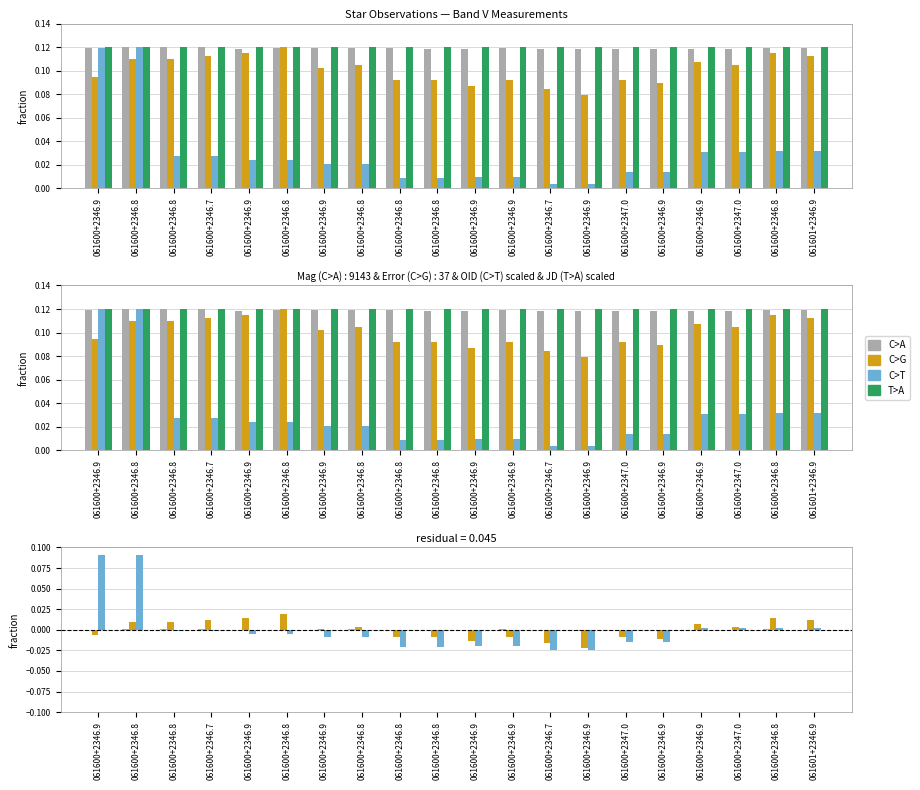

What are all the series names shown in the legend?

C>A, C>G, C>T, T>A